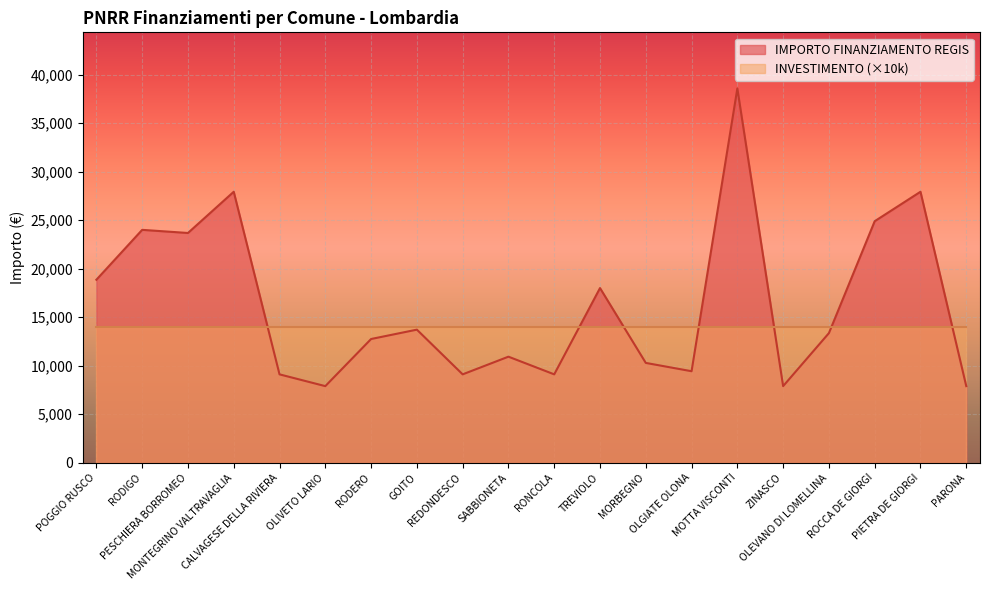

What is the label of the 17th point from the left?

OLEVANO DI LOMELLINA